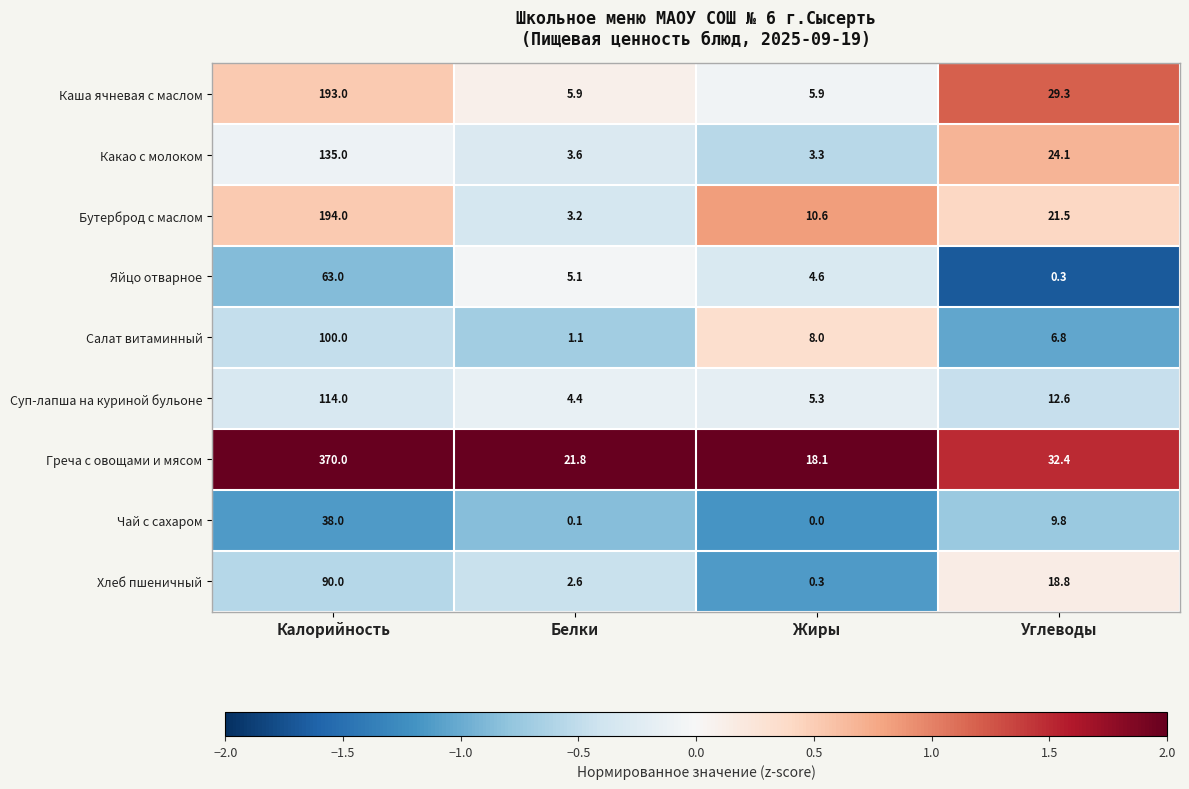

At which category is the sum across all series the highest?

Калорийность